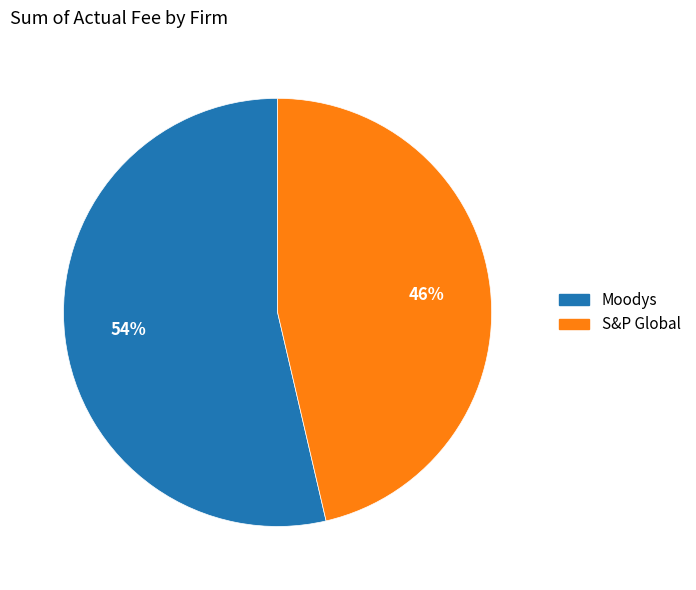

What is the majority slice?

Moodys